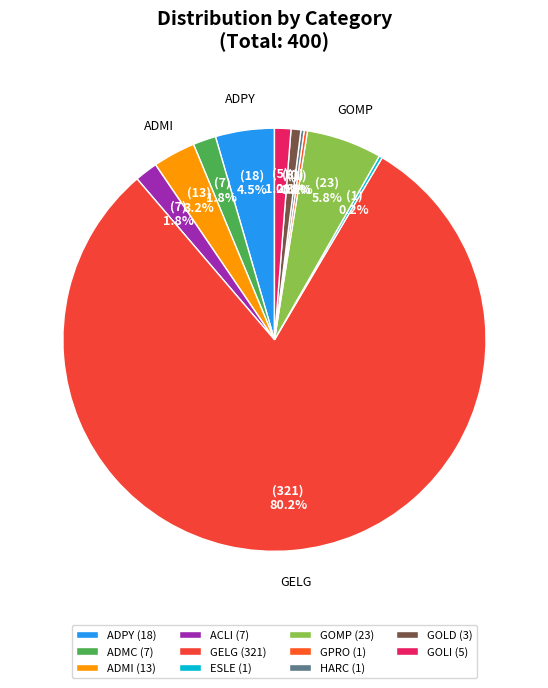

Which slice represents more than half of the pie?

GELG